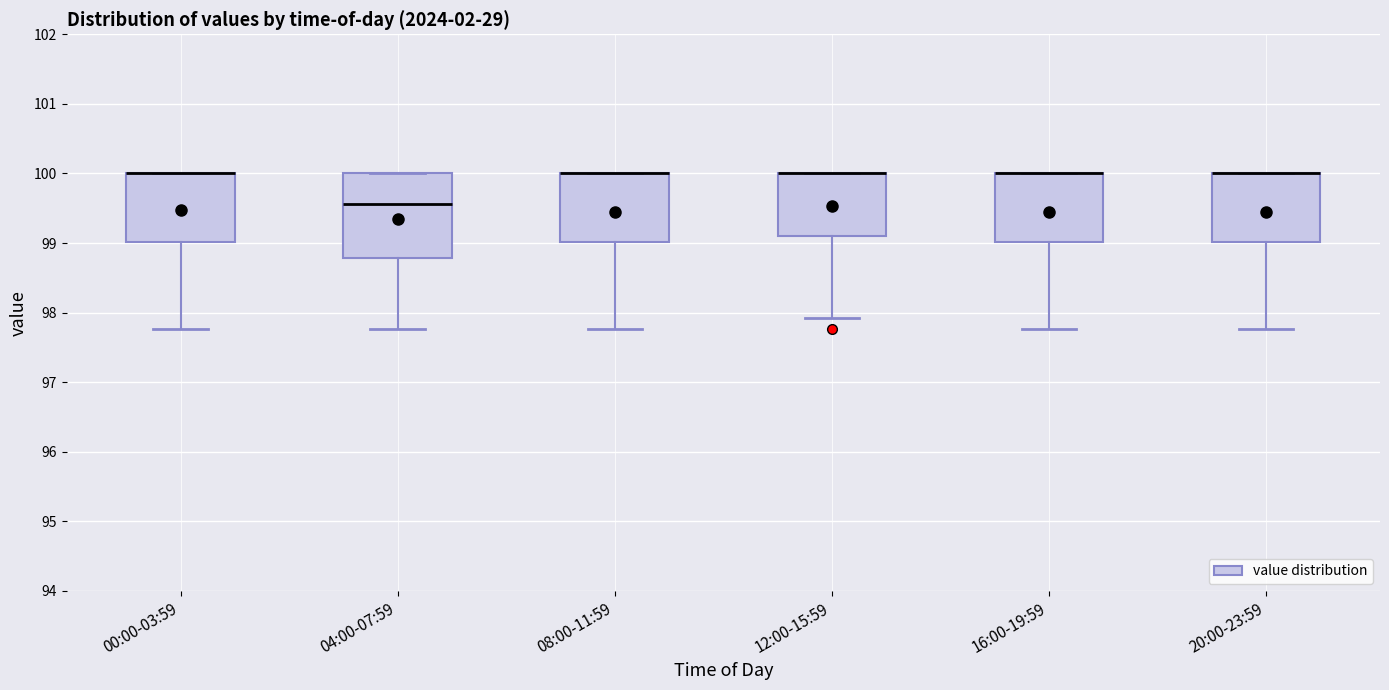

Comparing the boxes themselves (not the whiskers), which one is the tallest?

04:00-07:59